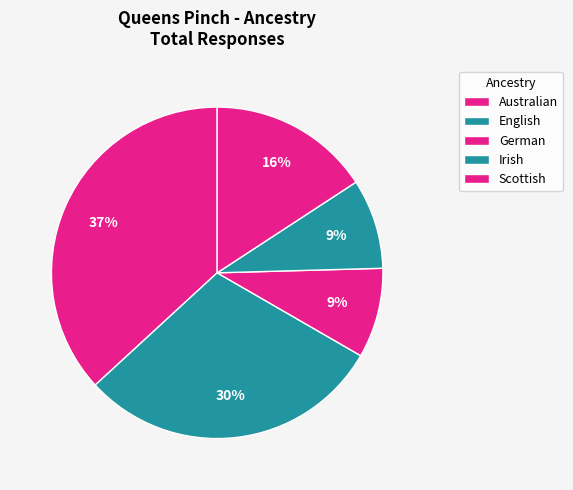

How many slices are in this pie chart?

5